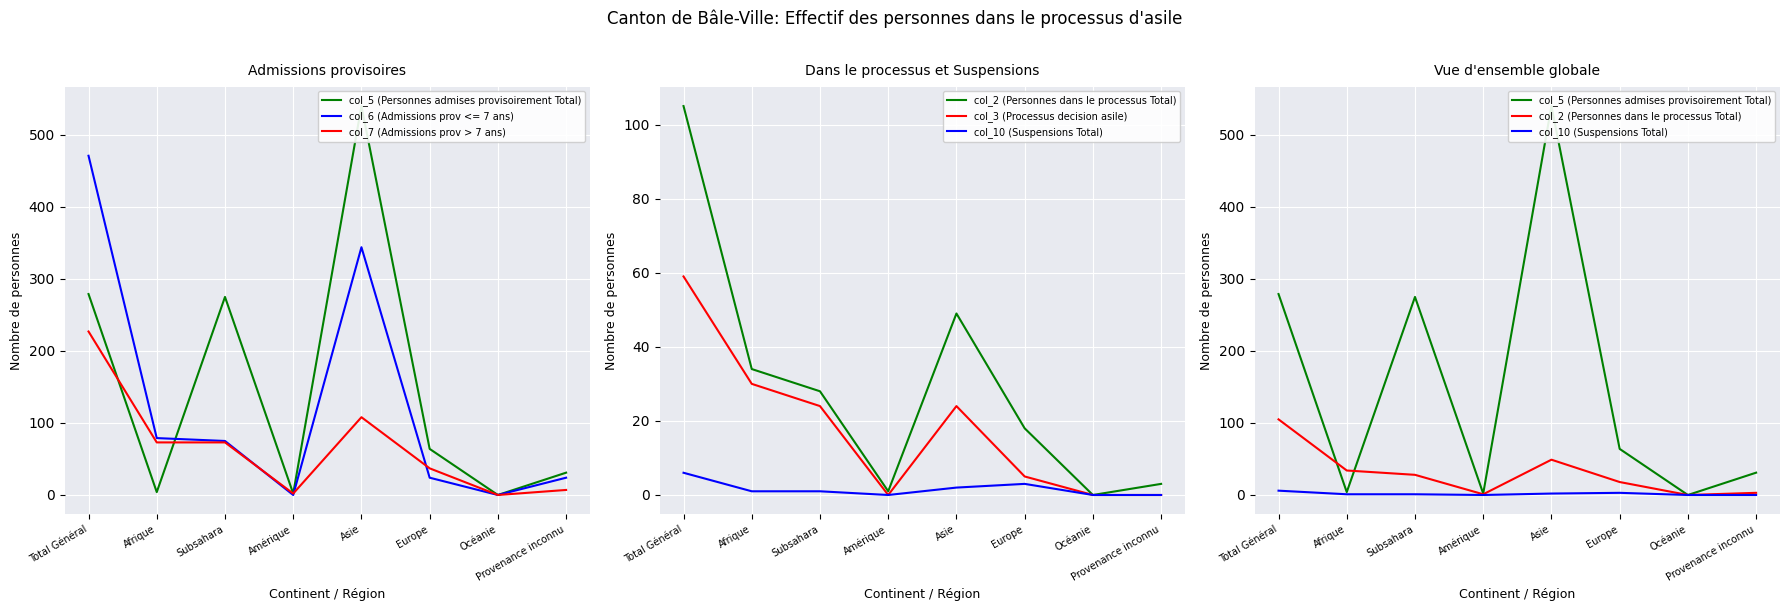

The value of col_6 (Admissions prov <= 7 ans) at Subsahara is 75. True or false?

True